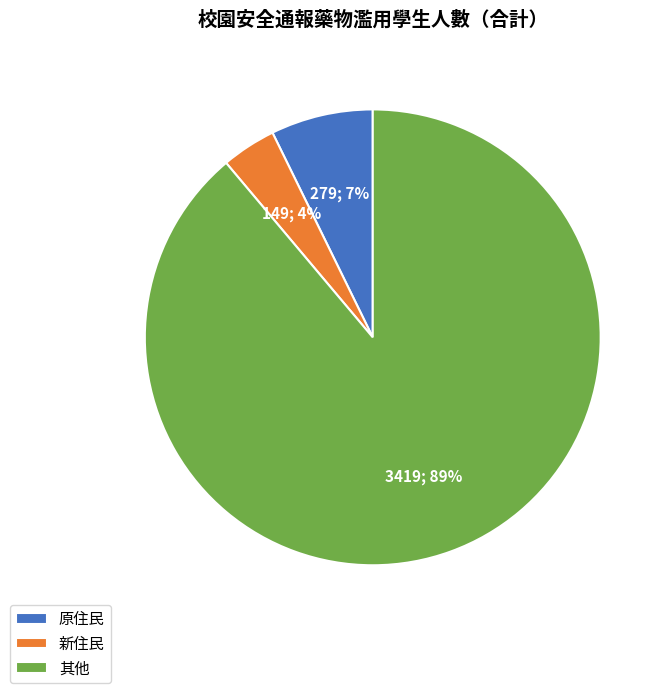

Does any single category account for the majority?

Yes